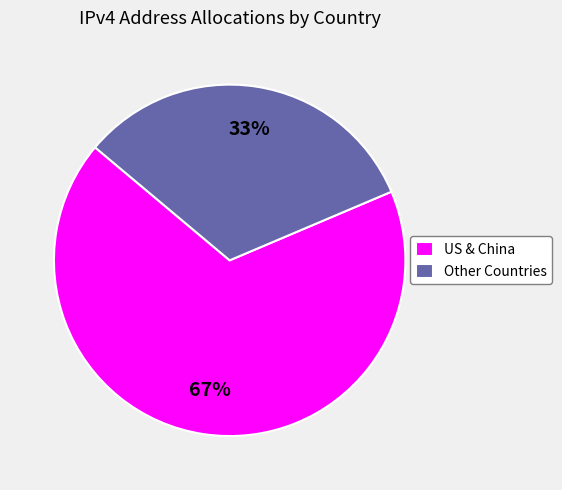

How many slices are in this pie chart?

2